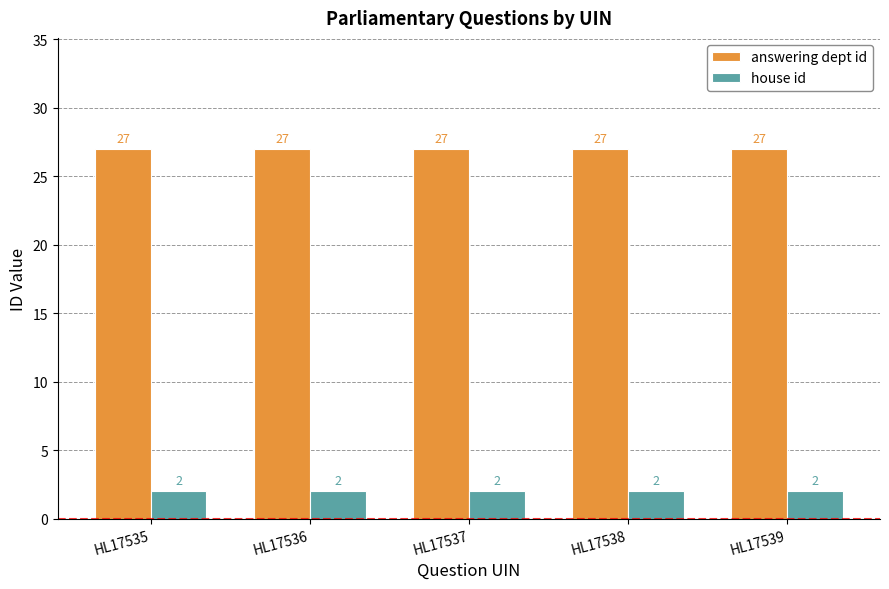

What are all the series names shown in the legend?

answering dept id, house id